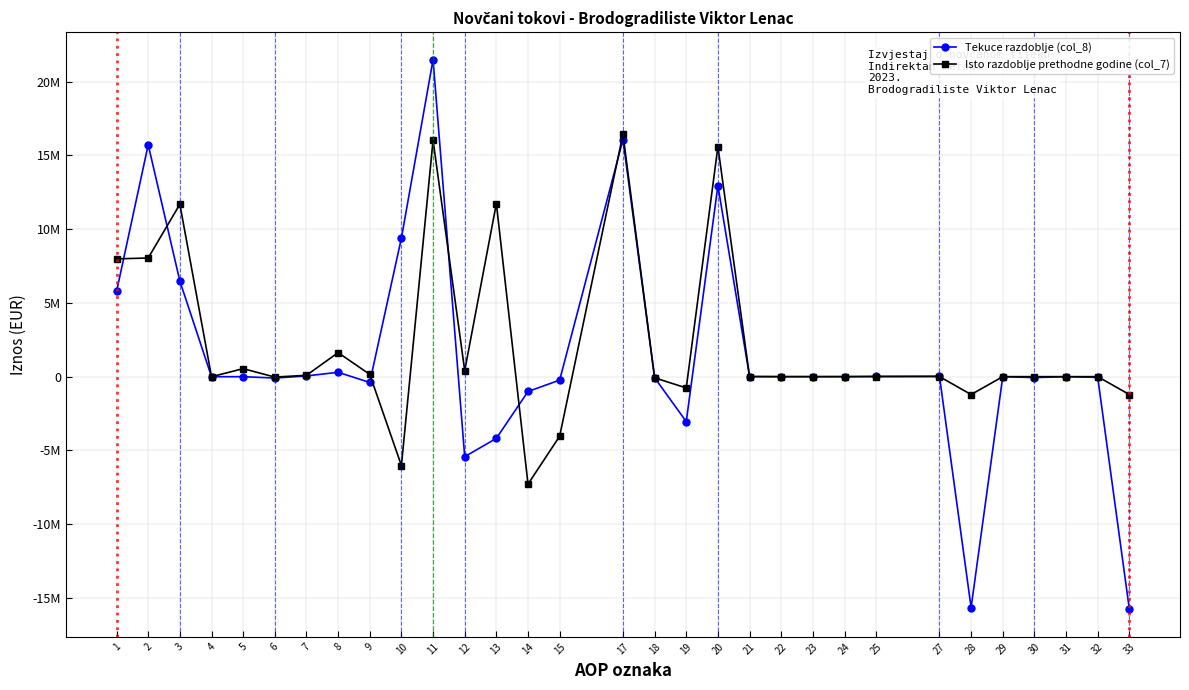

What is the highest value of the Isto razdoblje prethodne godine (col_7) series?

16436282